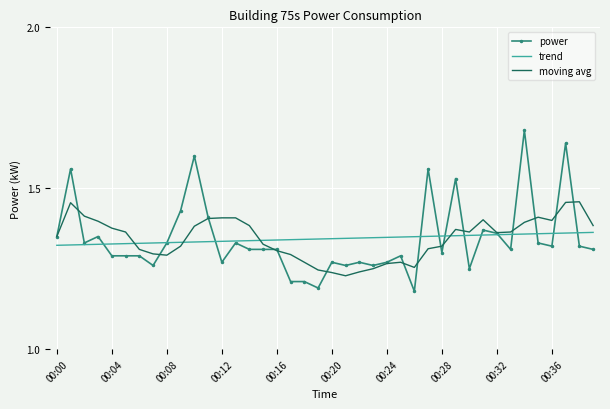

List the series in order of their peak value, highest first.

power, moving avg, trend